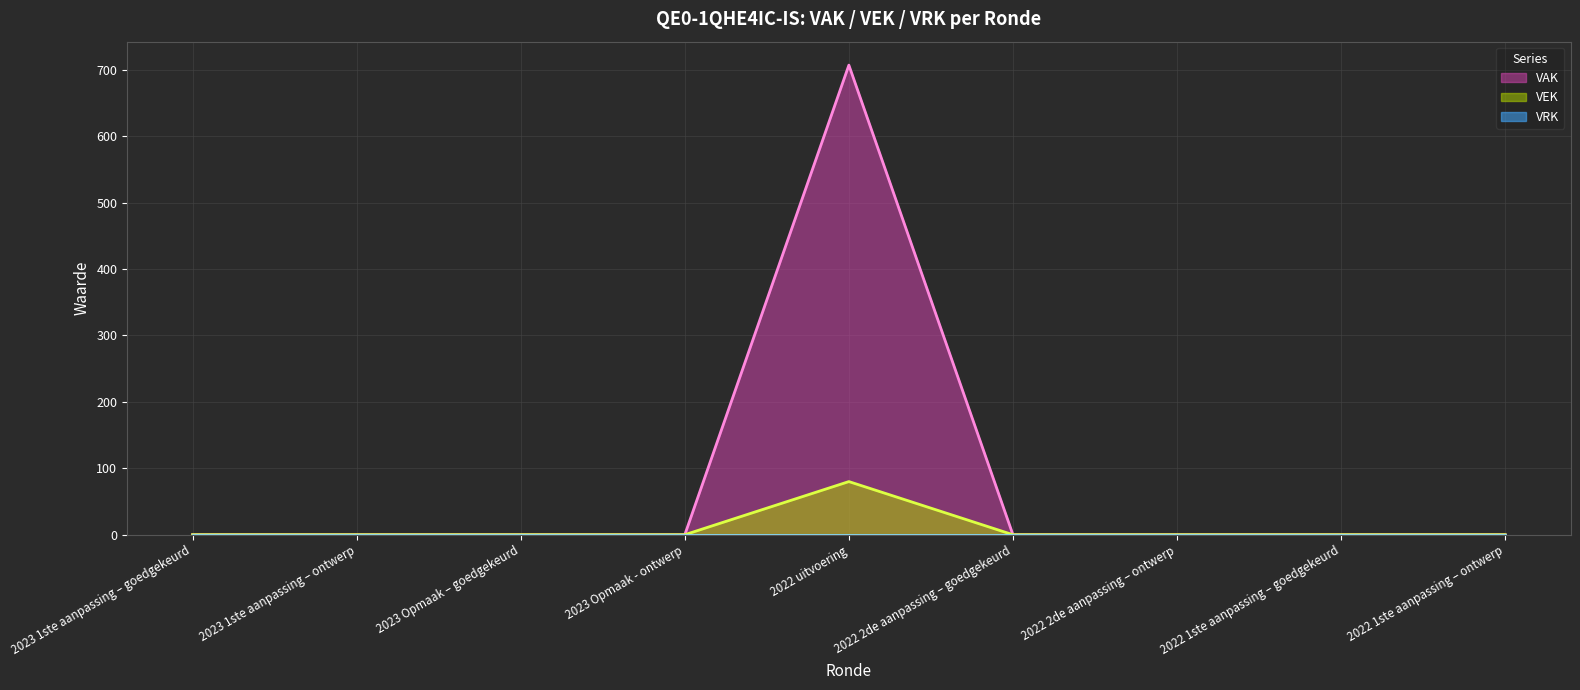

True or false: VEK and VAK cross at least once.

False